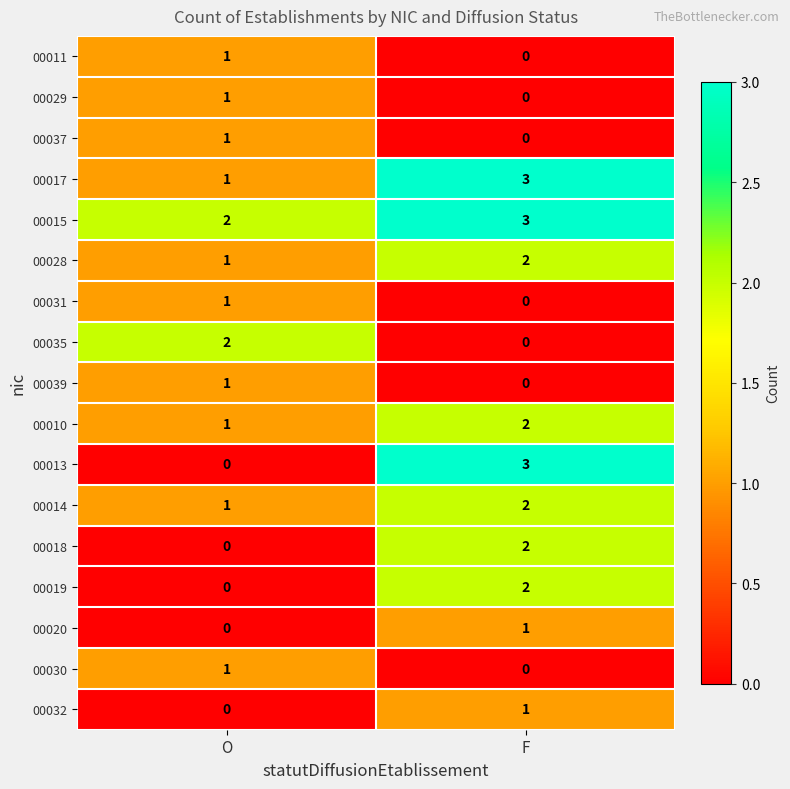

What is the total value across all series at O?

14